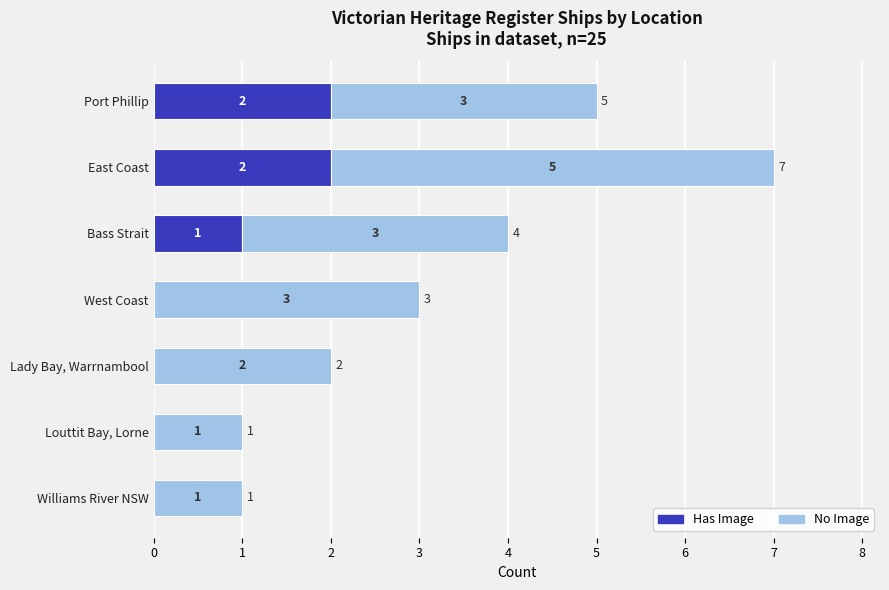

What is the total value across all series at East Coast?

7